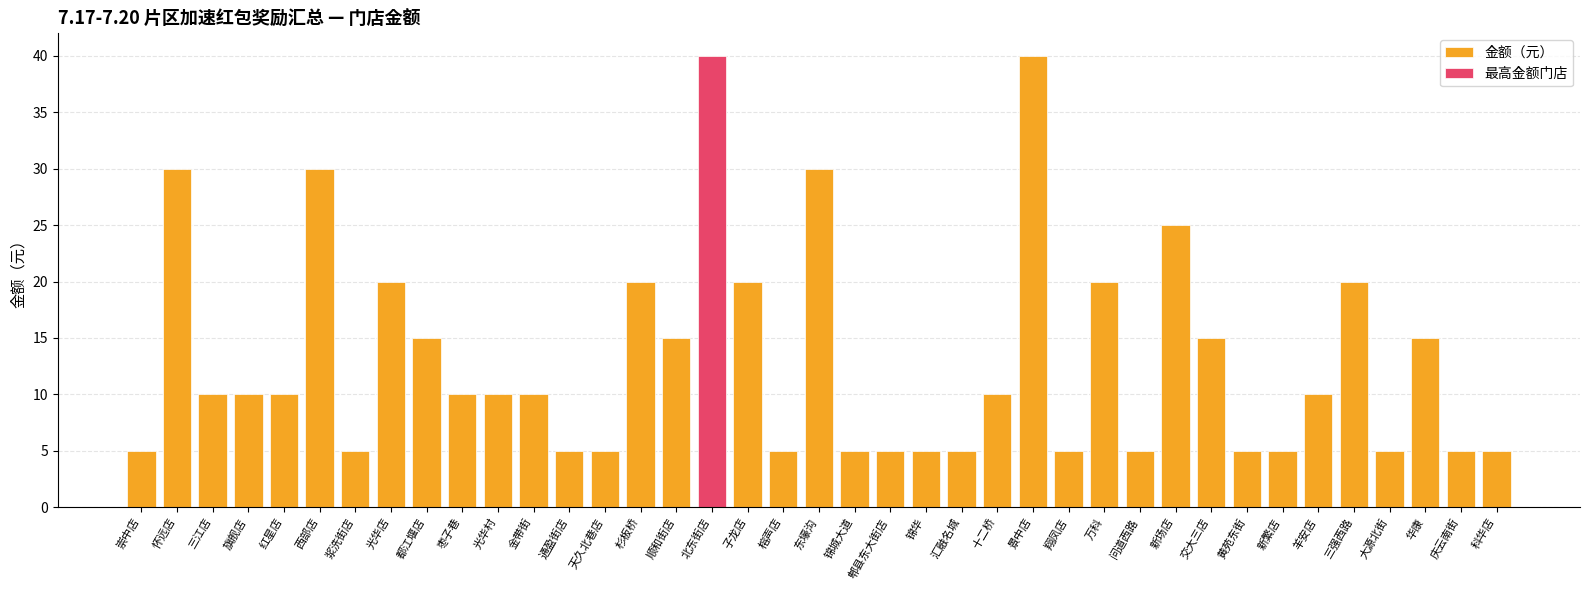

How many data points are less than 10?

16